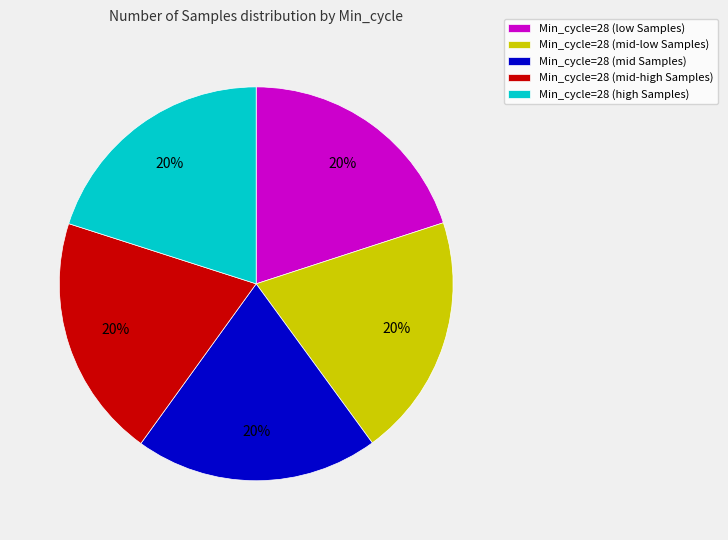

Does any single category account for the majority?

No